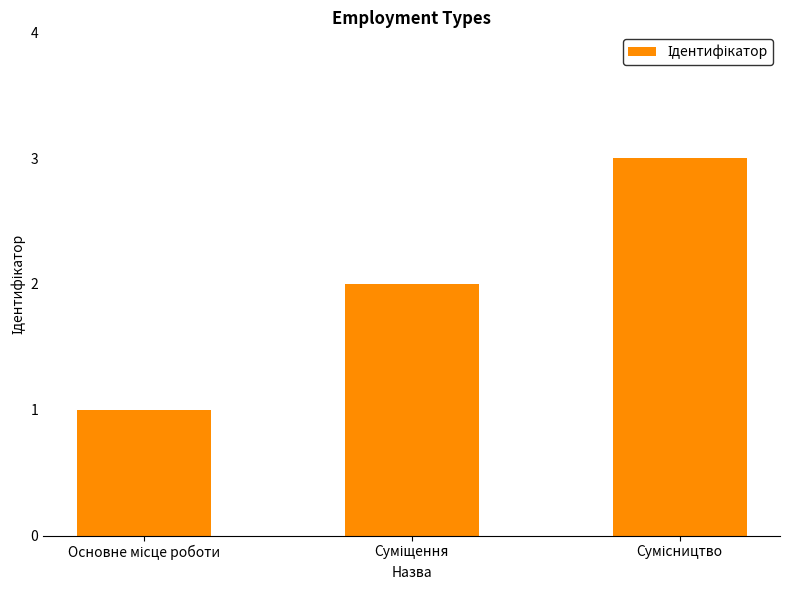

What is the greatest value displayed?

3